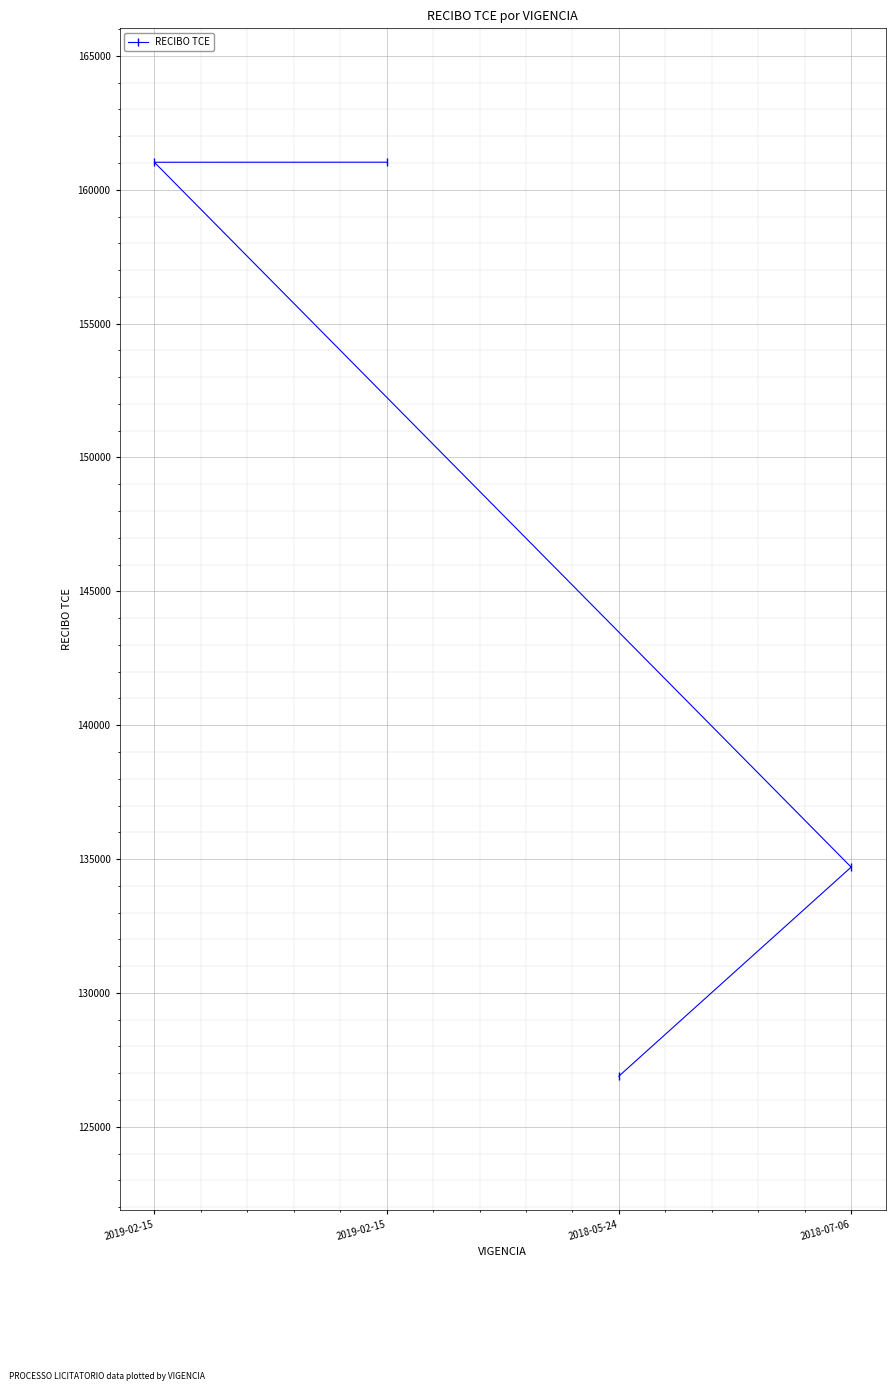

How many values are below 161027?

2